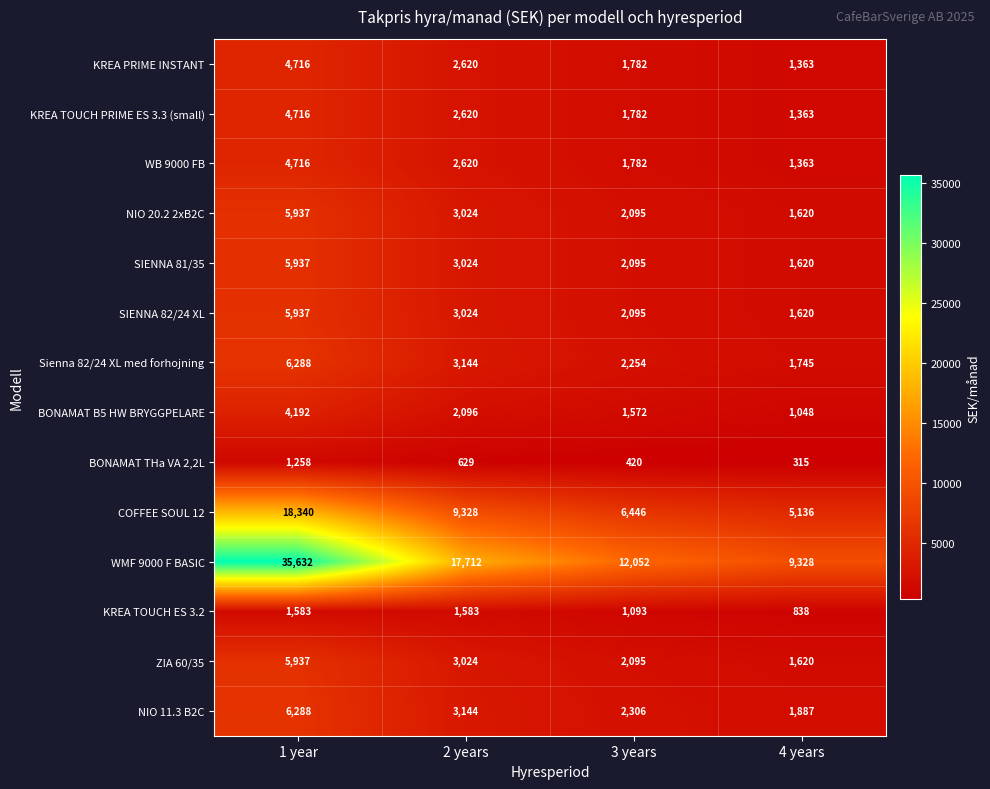

Which series has the widest spread of values?

WMF 9000 F BASIC